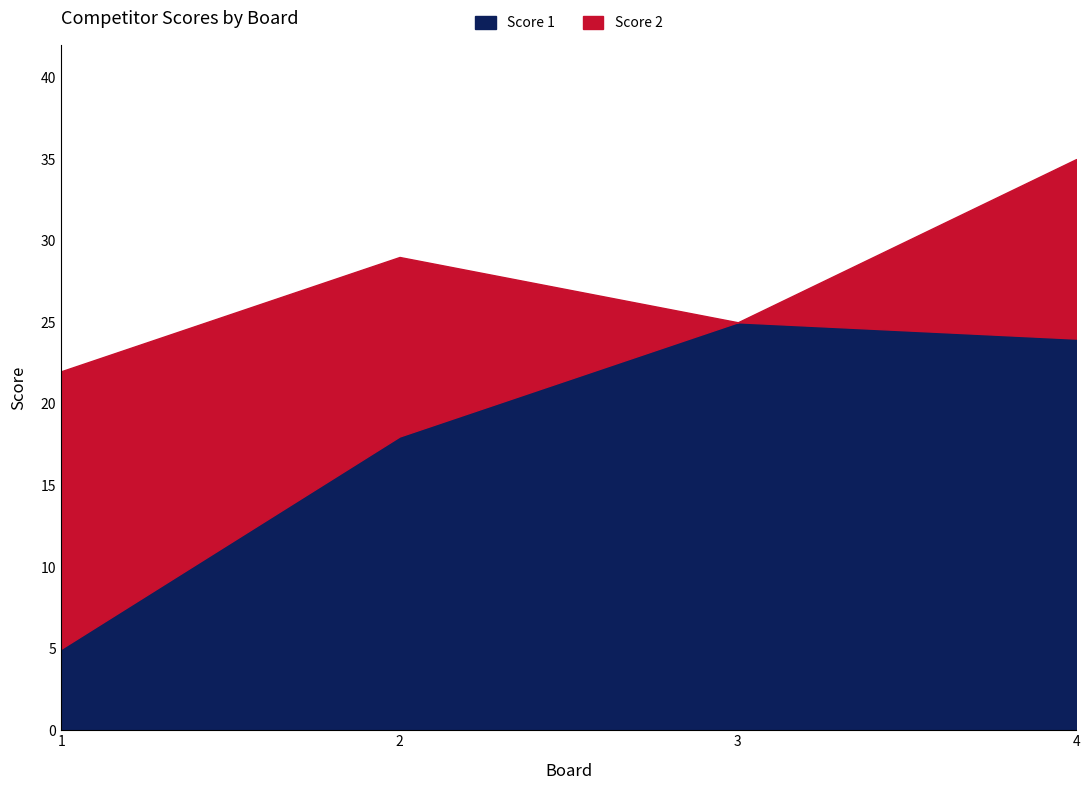

Does the chart display data point markers on the line(s)?

No